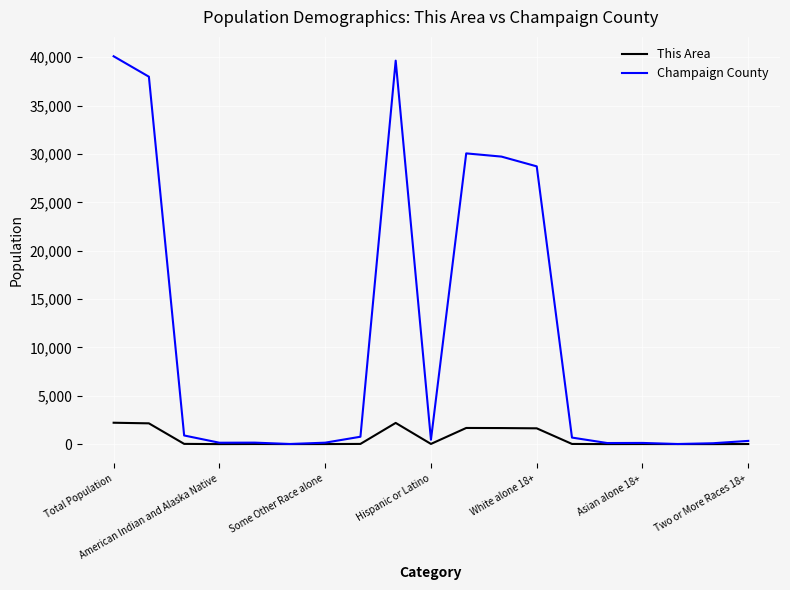

In This Area, how many points are higher than both neighbors (excluding endpoints)?

4